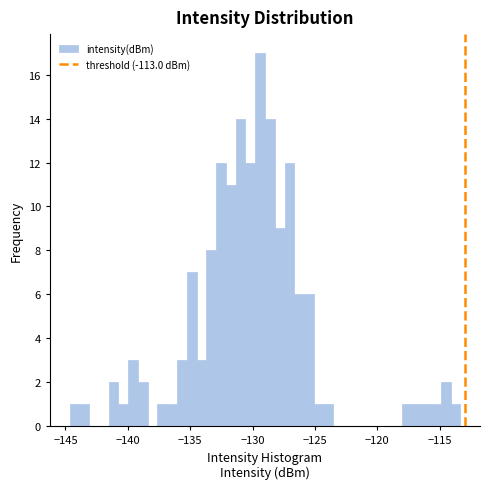

Around what value on the x-axis is the tallest bar? Give the approximate position of its centre, as read against the axis.

-129.5